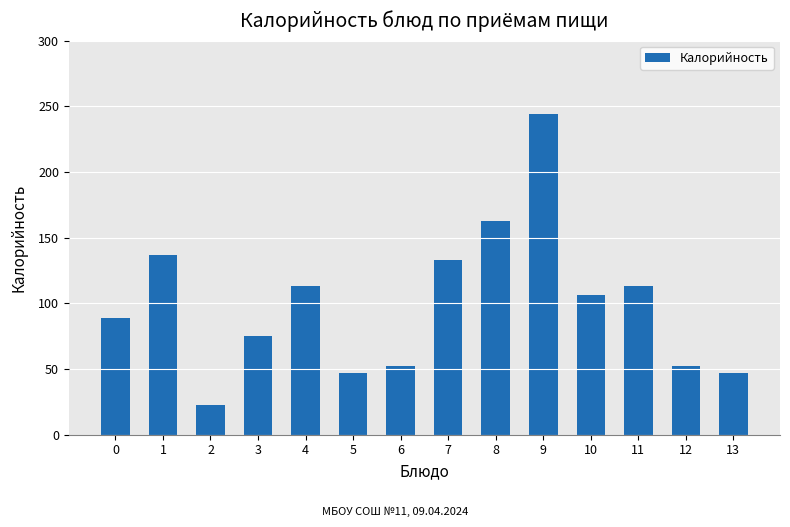

What is the sum of the values at 9 and 12?

296.0